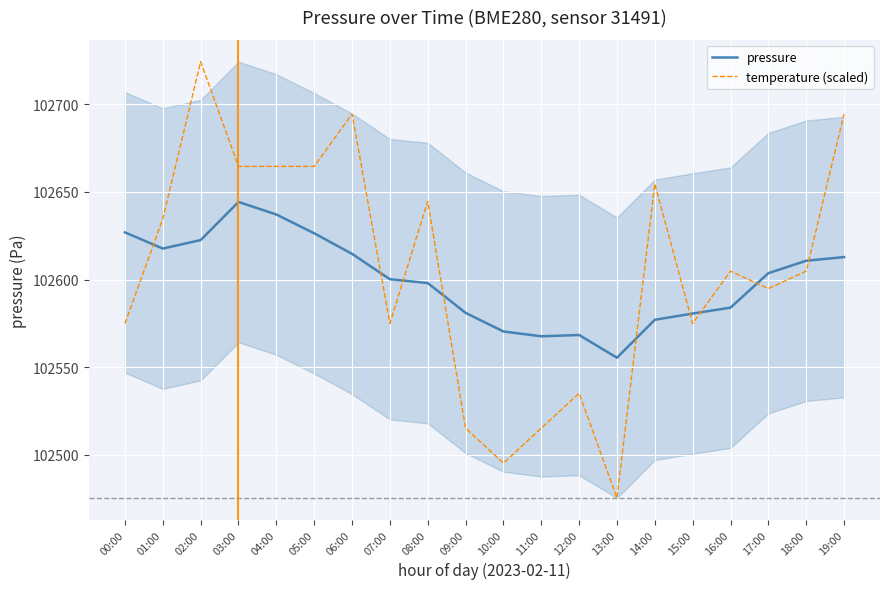

What is the lowest value of the pressure series?

102555.4